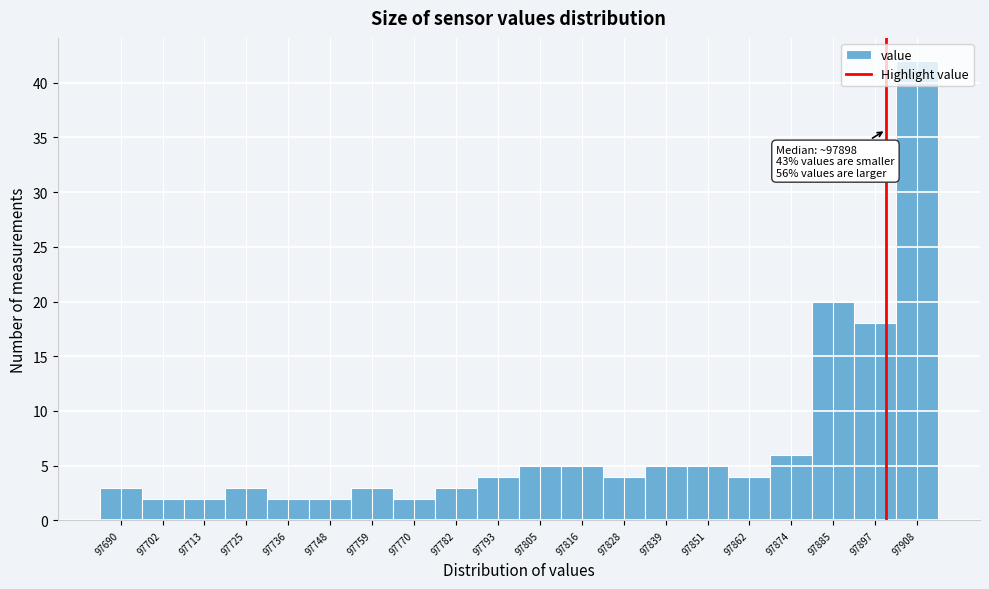

Over which range of the x-axis is the bar tallest?

97902 to 97914